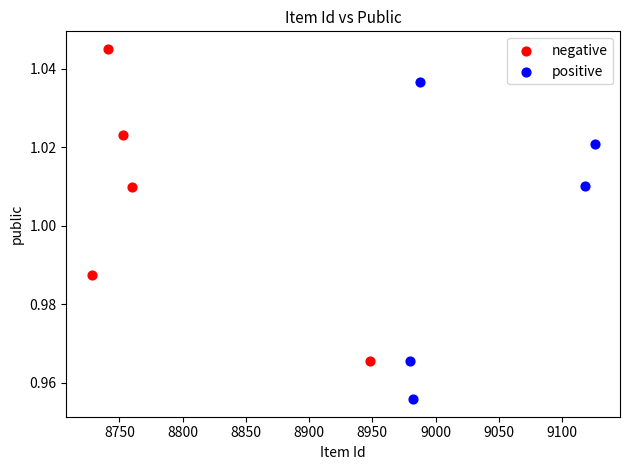

Which series reaches the minimum Y coordinate?

positive